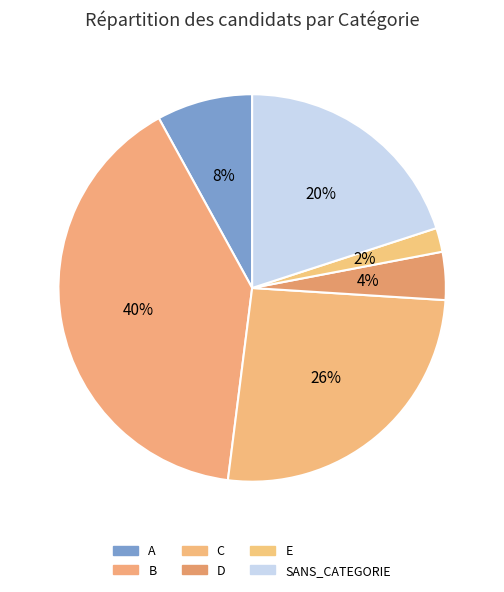

Do A and B together represent more than half of the pie?

No